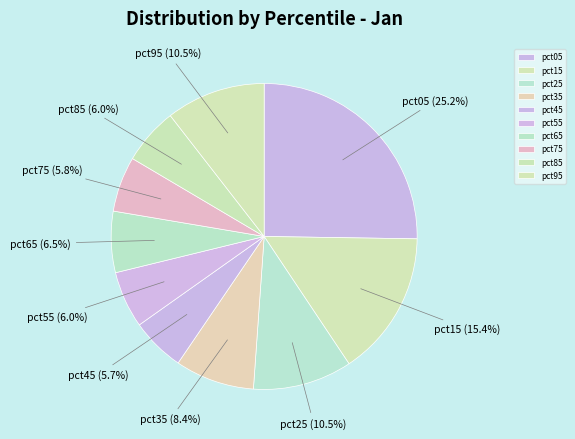

Do pct55 and pct65 together represent more than half of the pie?

No